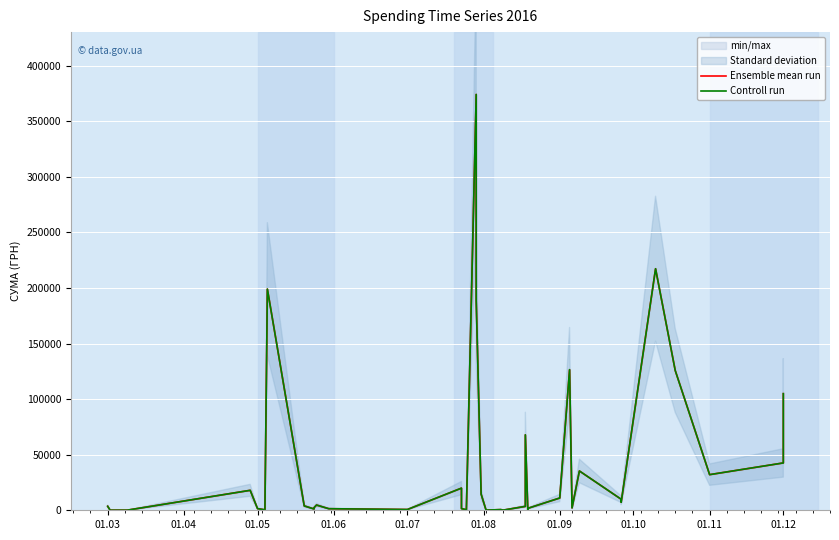

Count the number of categories in the chart.

39